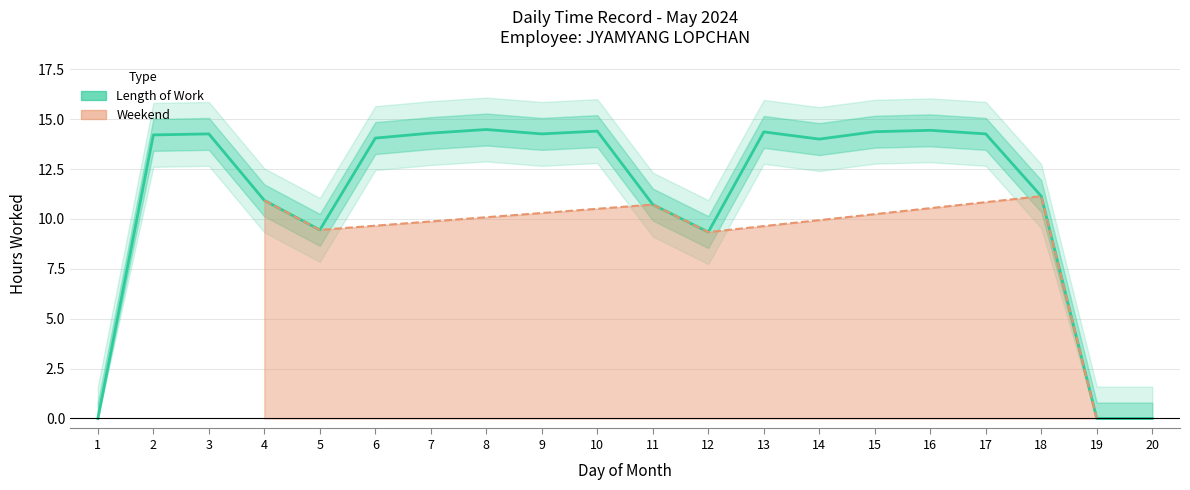

Where is the first local minimum?

5